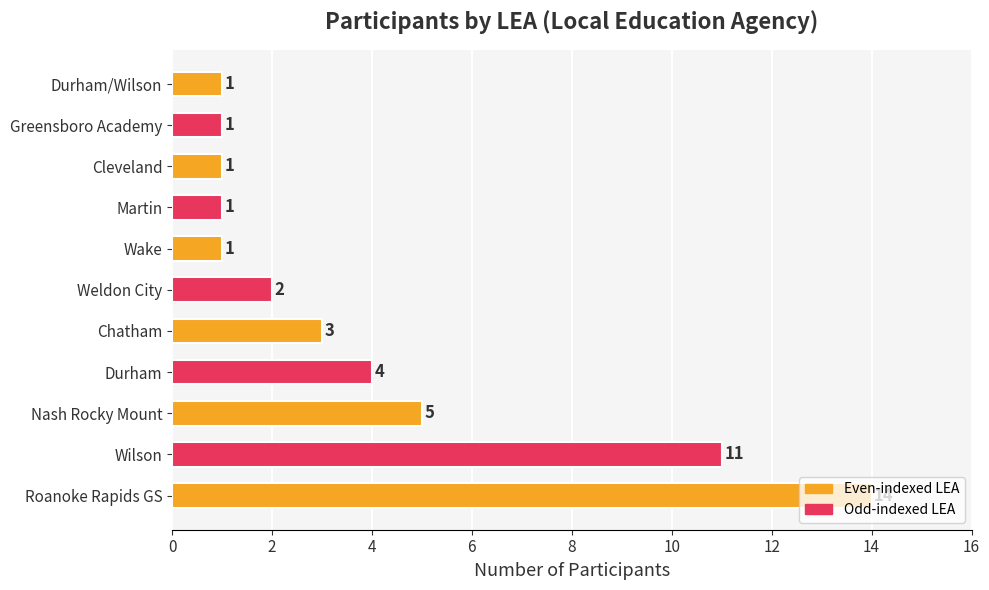

How many bars are there in total?

11